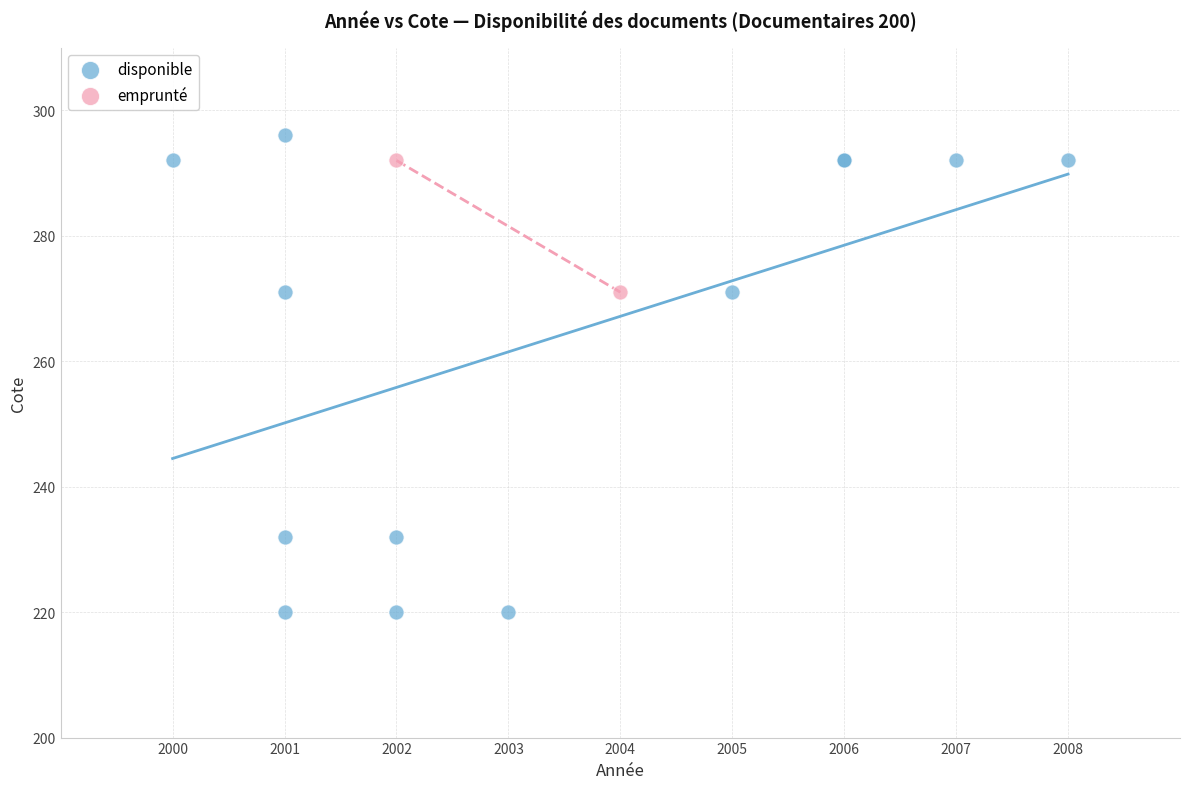

What are all the series names shown in the legend?

disponible, emprunté